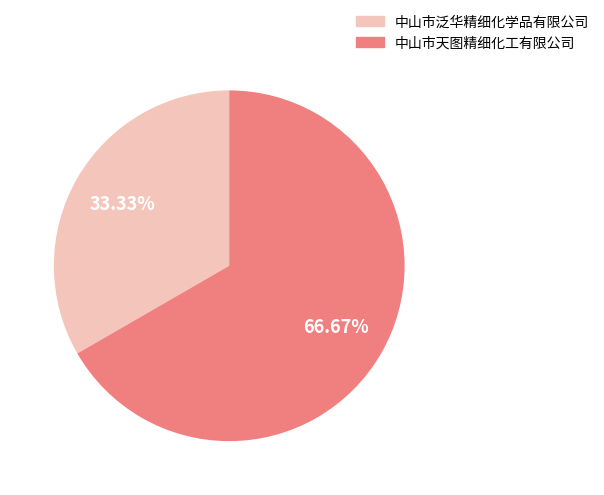

What is the ratio of the value at 中山市泛华精细化学品有限公司 to the value at 中山市天图精细化工有限公司?

0.5